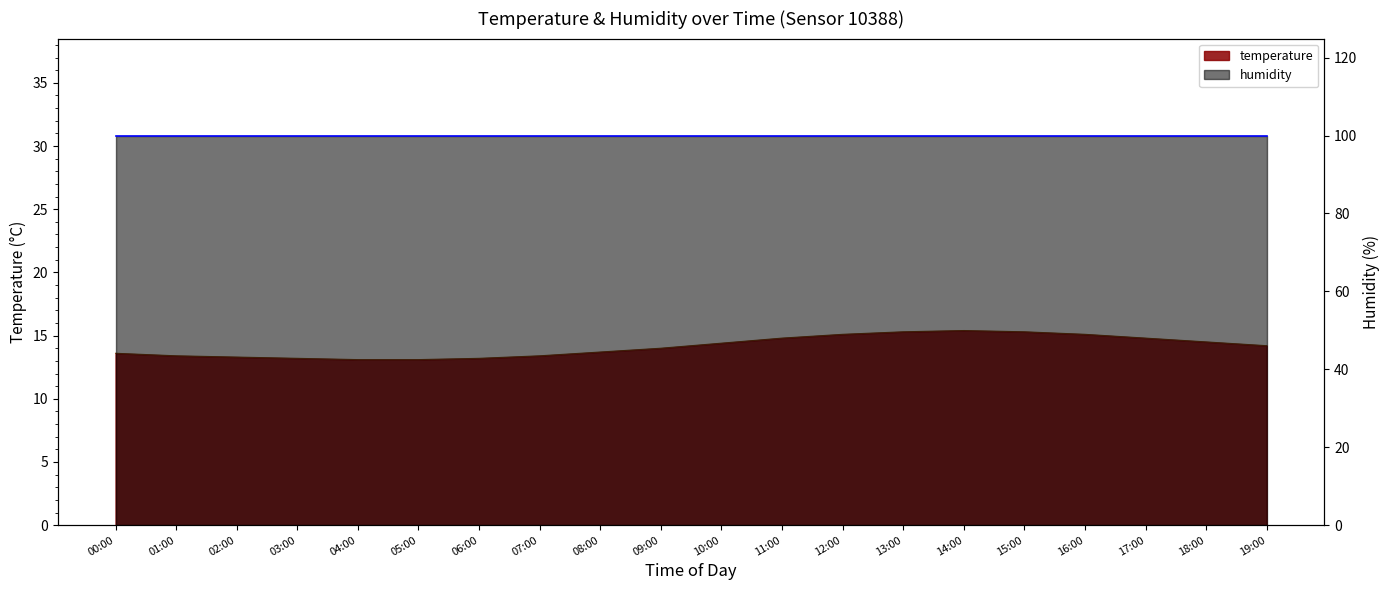

List the labels in order of value, smallest first.

04:00, 05:00, 03:00, 06:00, 02:00, 01:00, 07:00, 00:00, 08:00, 09:00, 19:00, 10:00, 18:00, 11:00, 17:00, 12:00, 16:00, 13:00, 15:00, 14:00